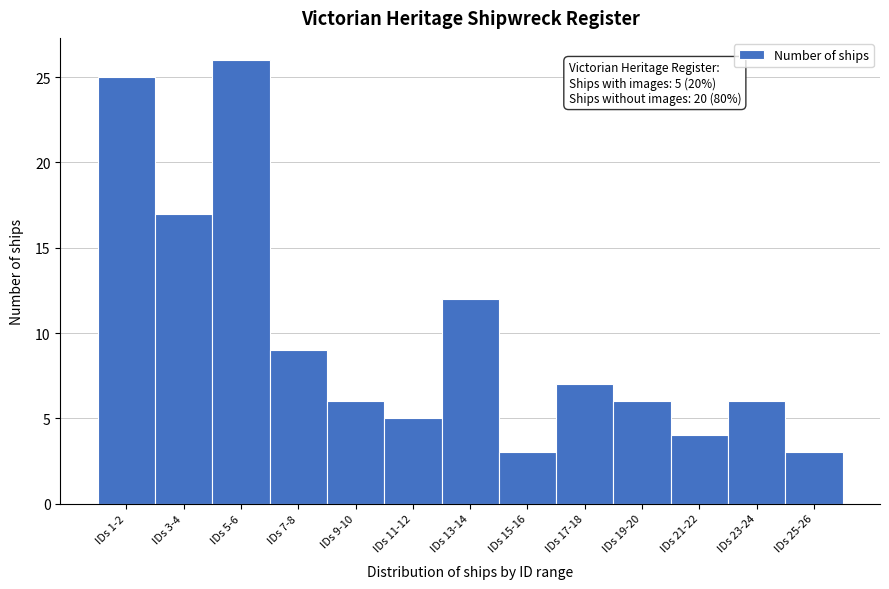

Reading right to left, transcribe all the data shown in this chart.

IDs 25-26=3	IDs 23-24=6	IDs 21-22=4	IDs 19-20=6	IDs 17-18=7	IDs 15-16=3	IDs 13-14=12	IDs 11-12=5	IDs 9-10=6	IDs 7-8=9	IDs 5-6=26	IDs 3-4=17	IDs 1-2=25